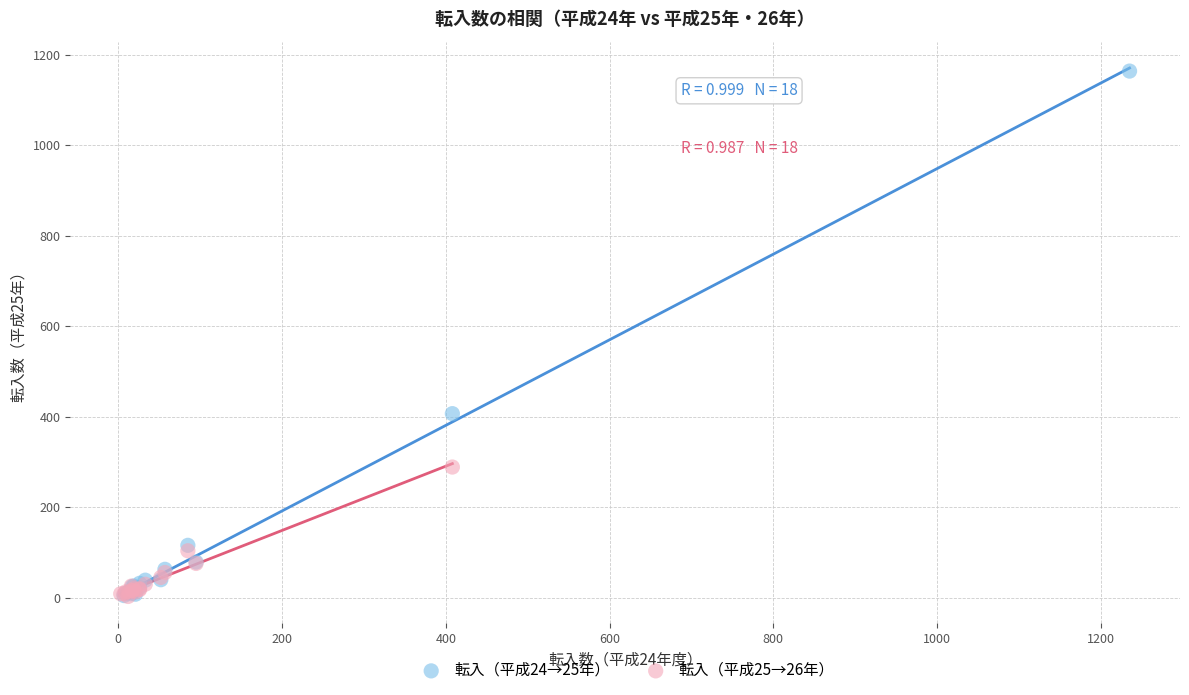

Which series has the widest spread of Y values?

転入（平成24→25年）